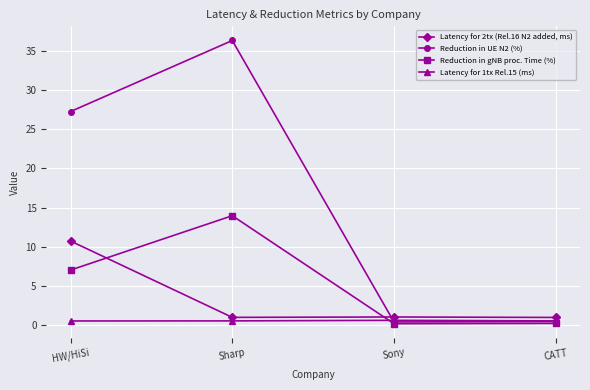

What is the difference between the Latency for 1tx Rel.15 (ms) values at Sony and CATT?

0.1